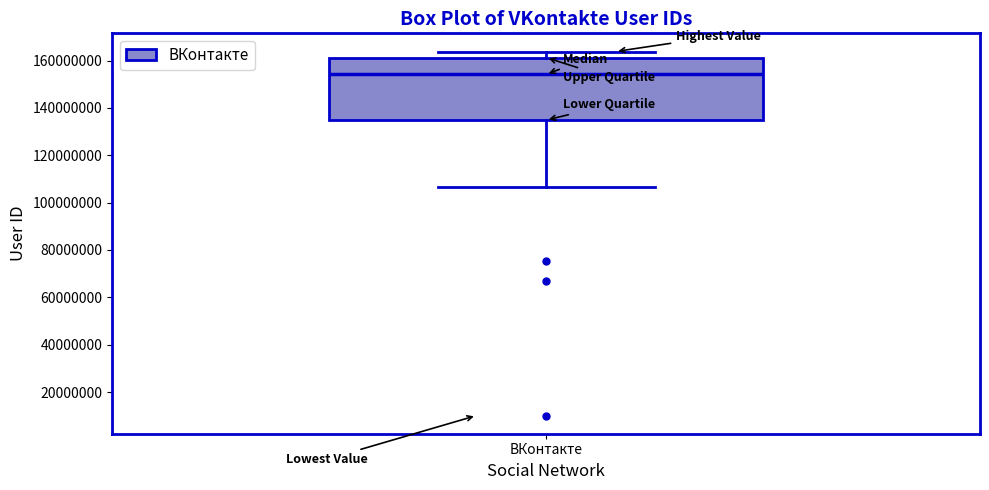

Where does the median line of the box for ВКонтакте sit on the y-axis? The values are not printed on the chart, so give them approximately, as read against the axis.

154000000